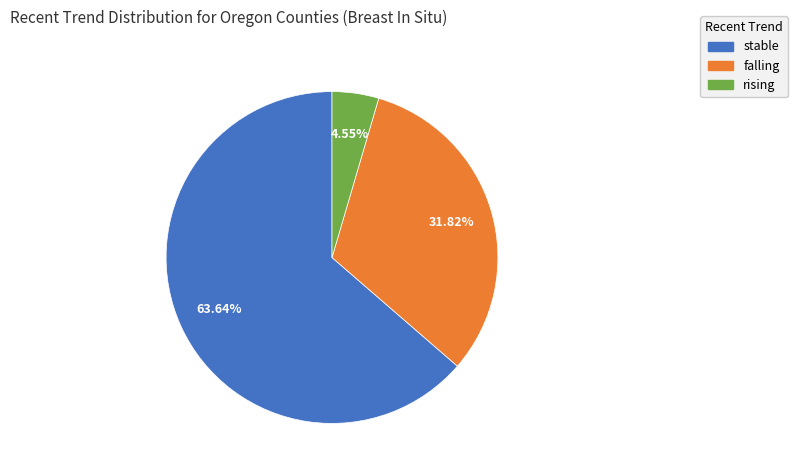

To the nearest percent, what percentage of the pie is stable?

64%